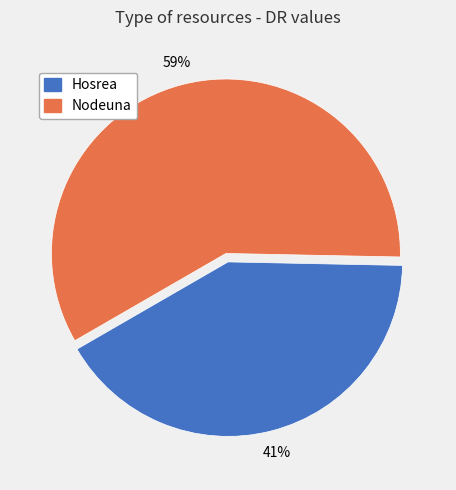

Count the number of slices in the pie.

2